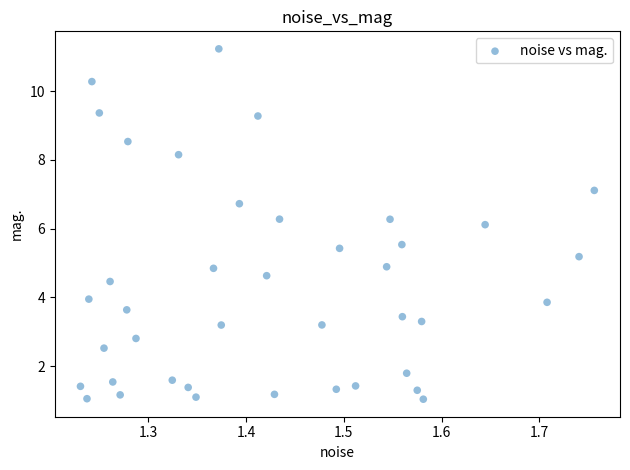

What Y value in the scatter plot is closest to 6?

6.1